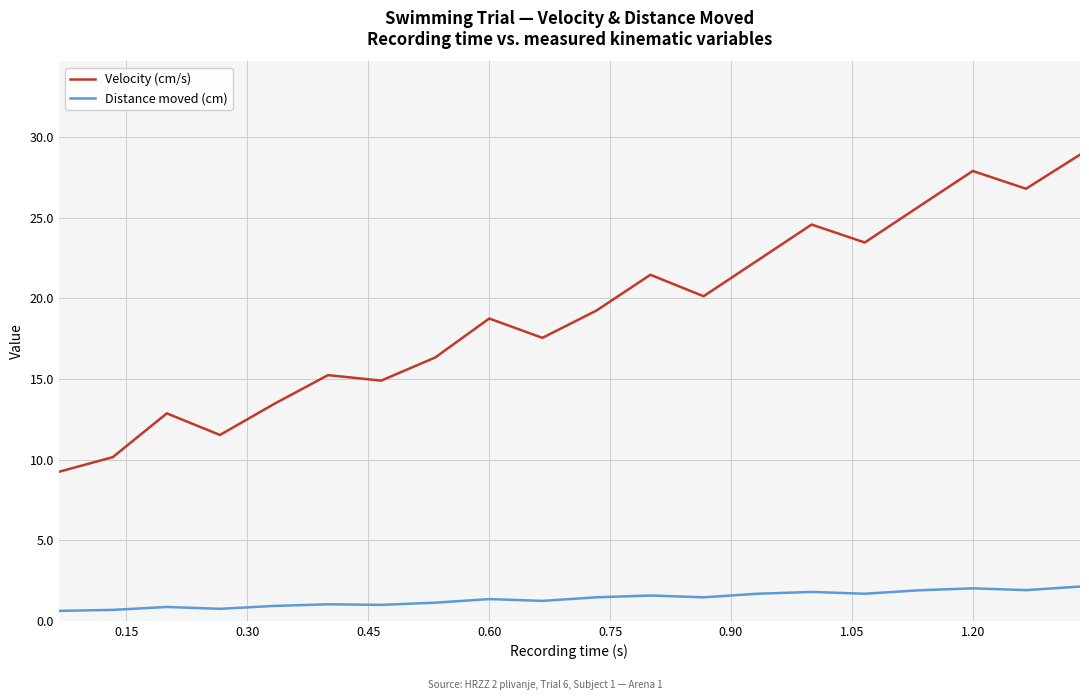

What is the minimum value for Velocity (cm/s)?

9.2